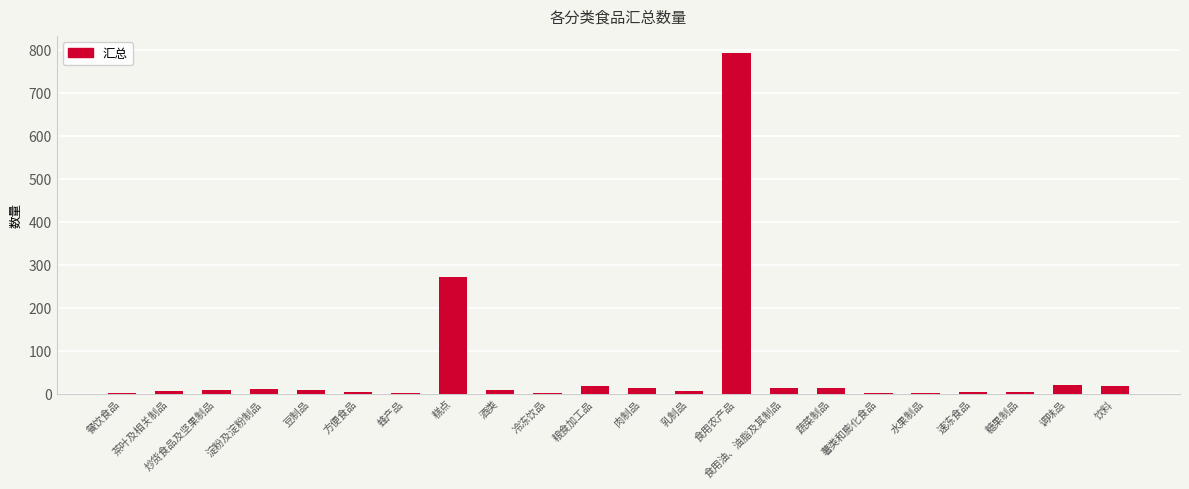

True or false: the data shows 487 at 食用农产品.

False